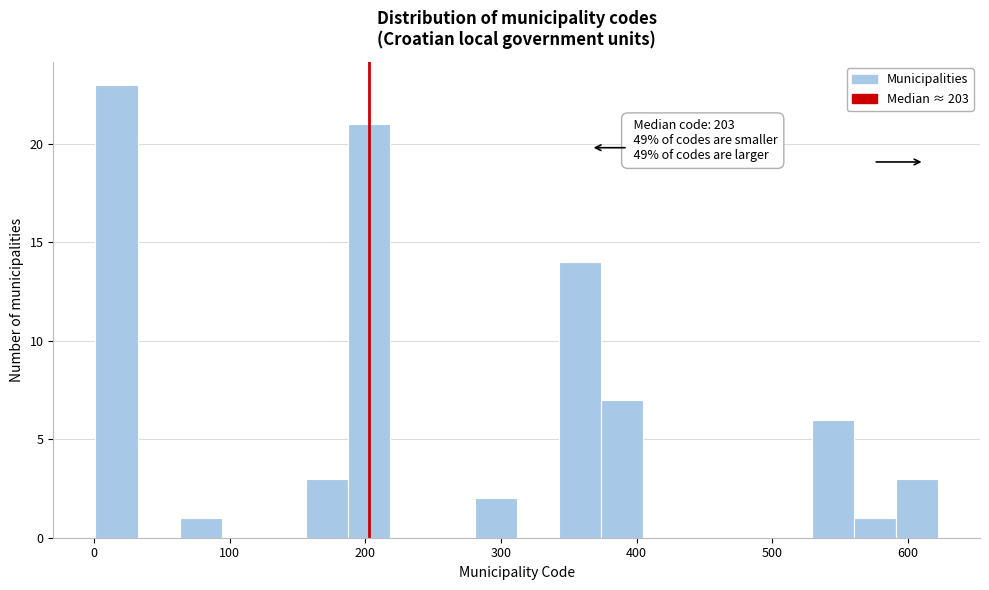

Read against the x-axis, roughly where is the centre of the tallest bar?

20